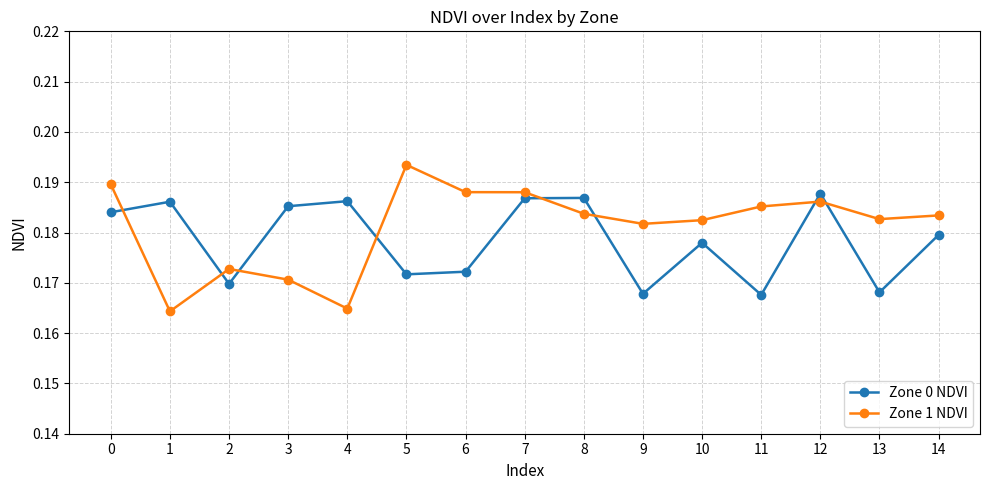

How many intersections are there between Zone 0 NDVI and Zone 1 NDVI?

8